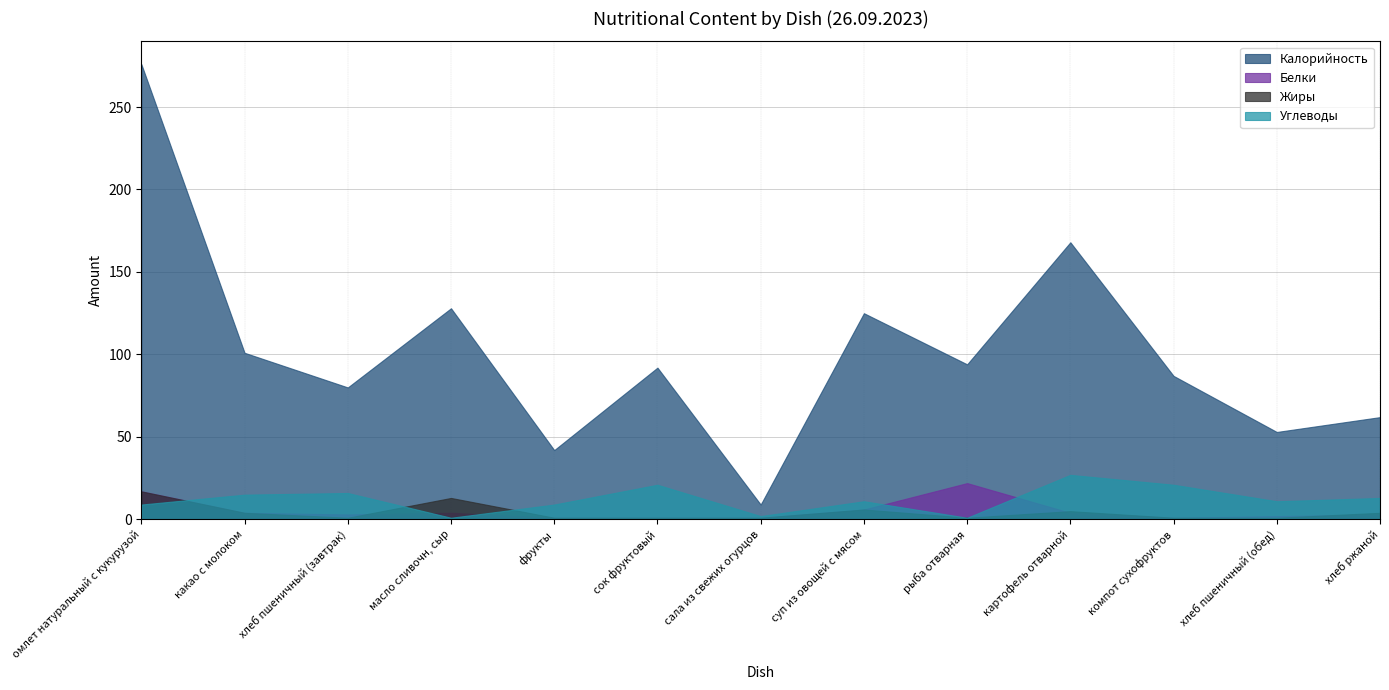

True or false: Белки has a value of 2 at какао с молоком.

False